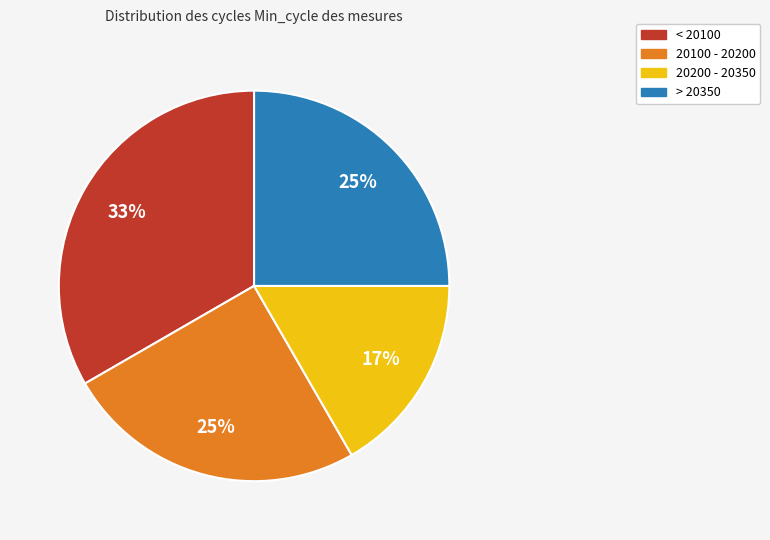

Is there a majority slice in this chart?

No